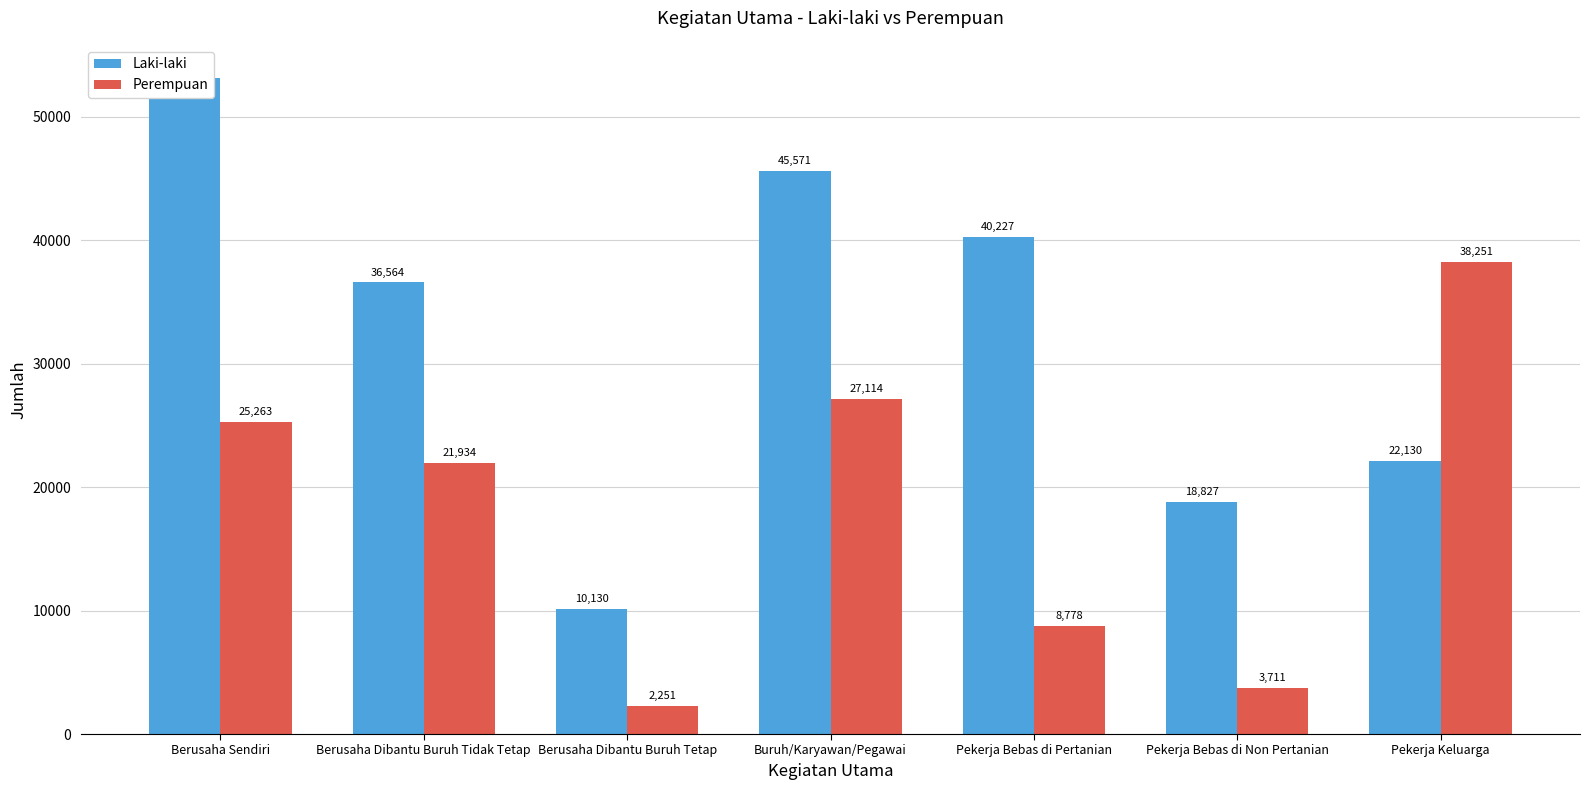

What is the sum of the Laki-laki values at Berusaha Dibantu Buruh Tetap and Buruh/Karyawan/Pegawai?

55701